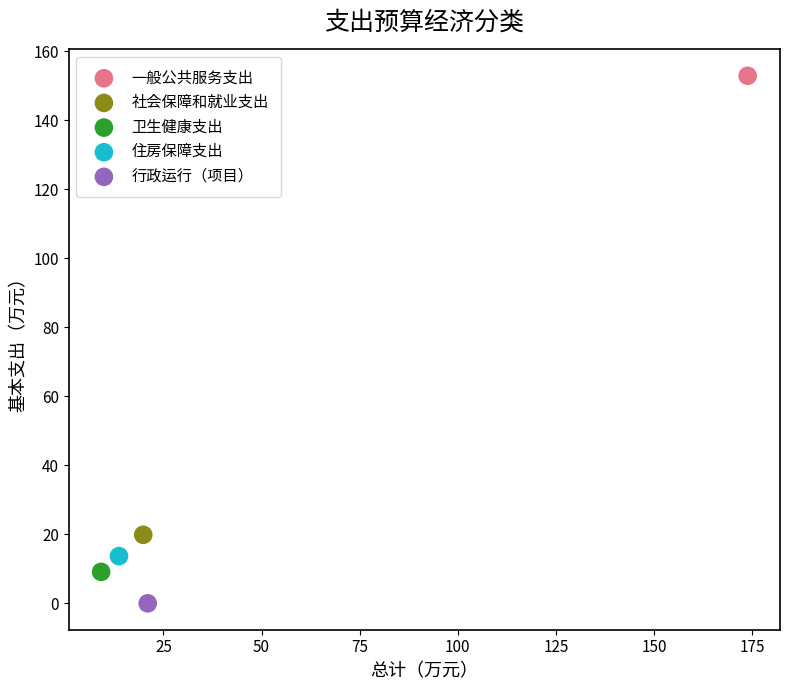

What are all the series names shown in the legend?

一般公共服务支出, 社会保障和就业支出, 卫生健康支出, 住房保障支出, 行政运行（项目）